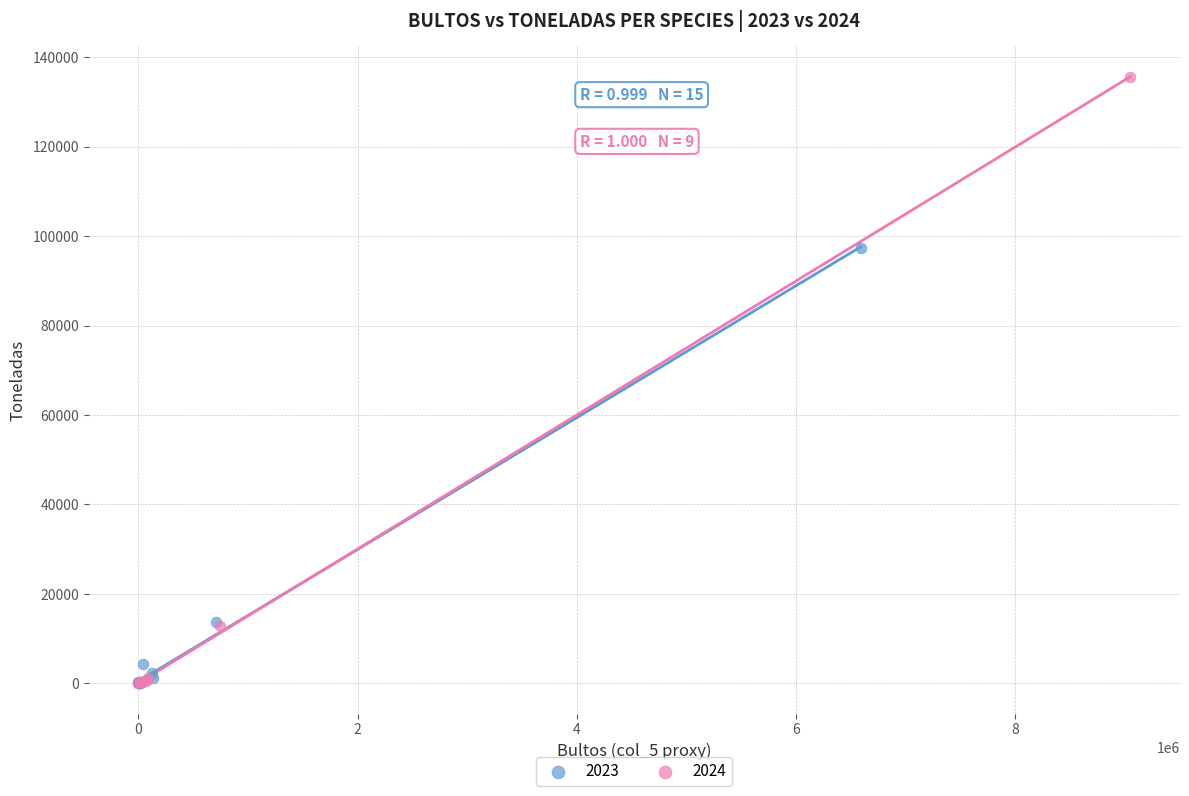

Which series has the widest spread of Y values?

2024